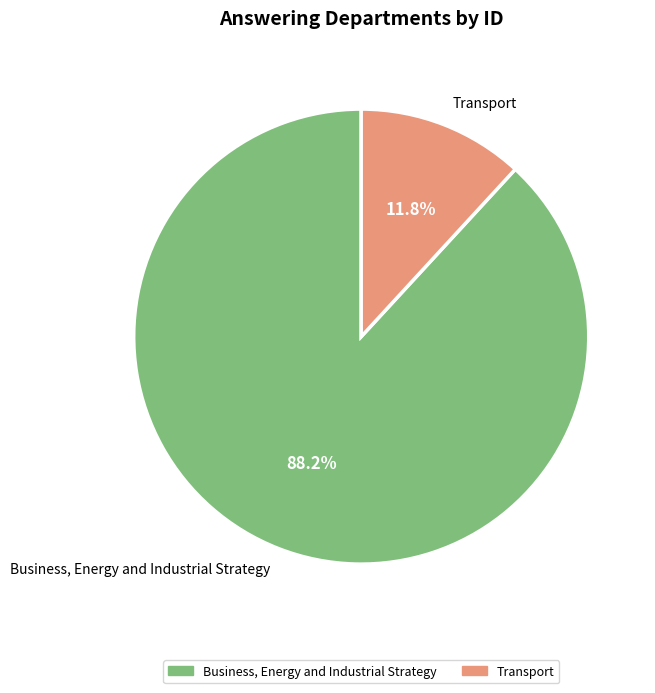

Is there any slice that represents more than half of the pie?

Yes